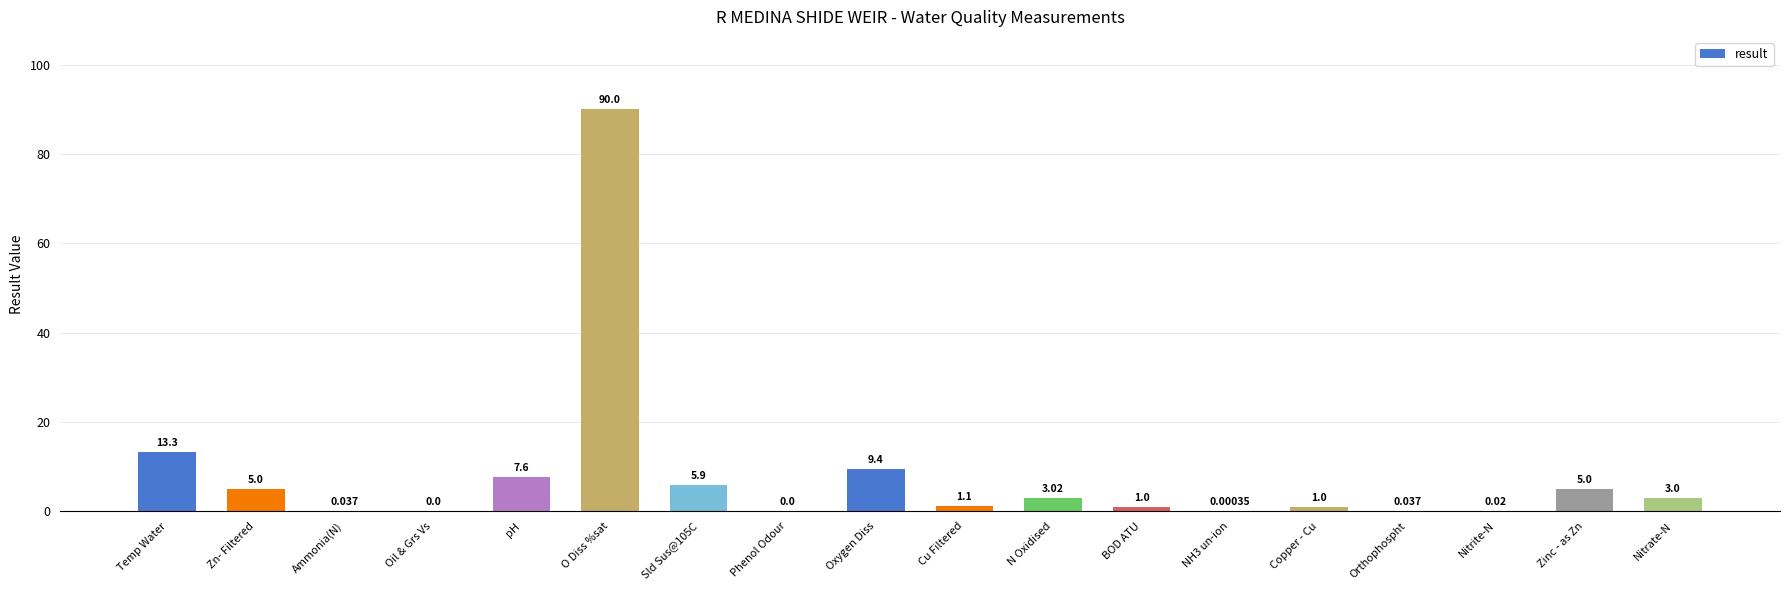

At which category does the chart reach its peak across all series?

O Diss %sat